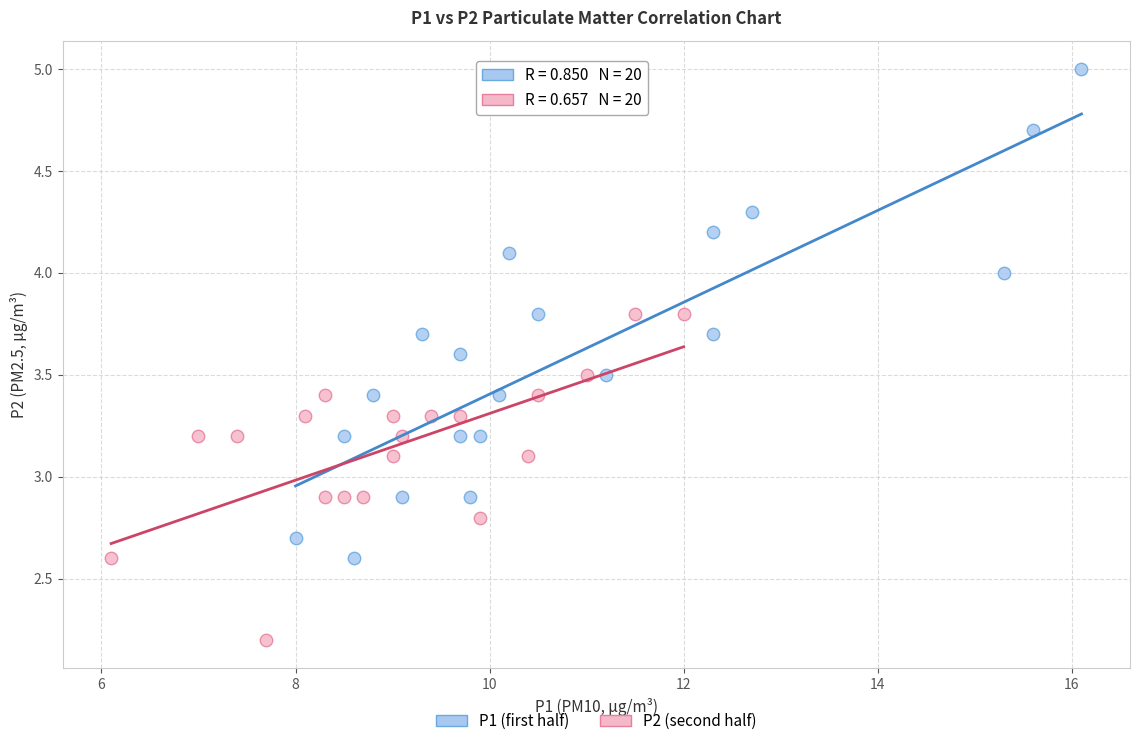

Which series reaches the minimum Y coordinate?

P2 (second half)